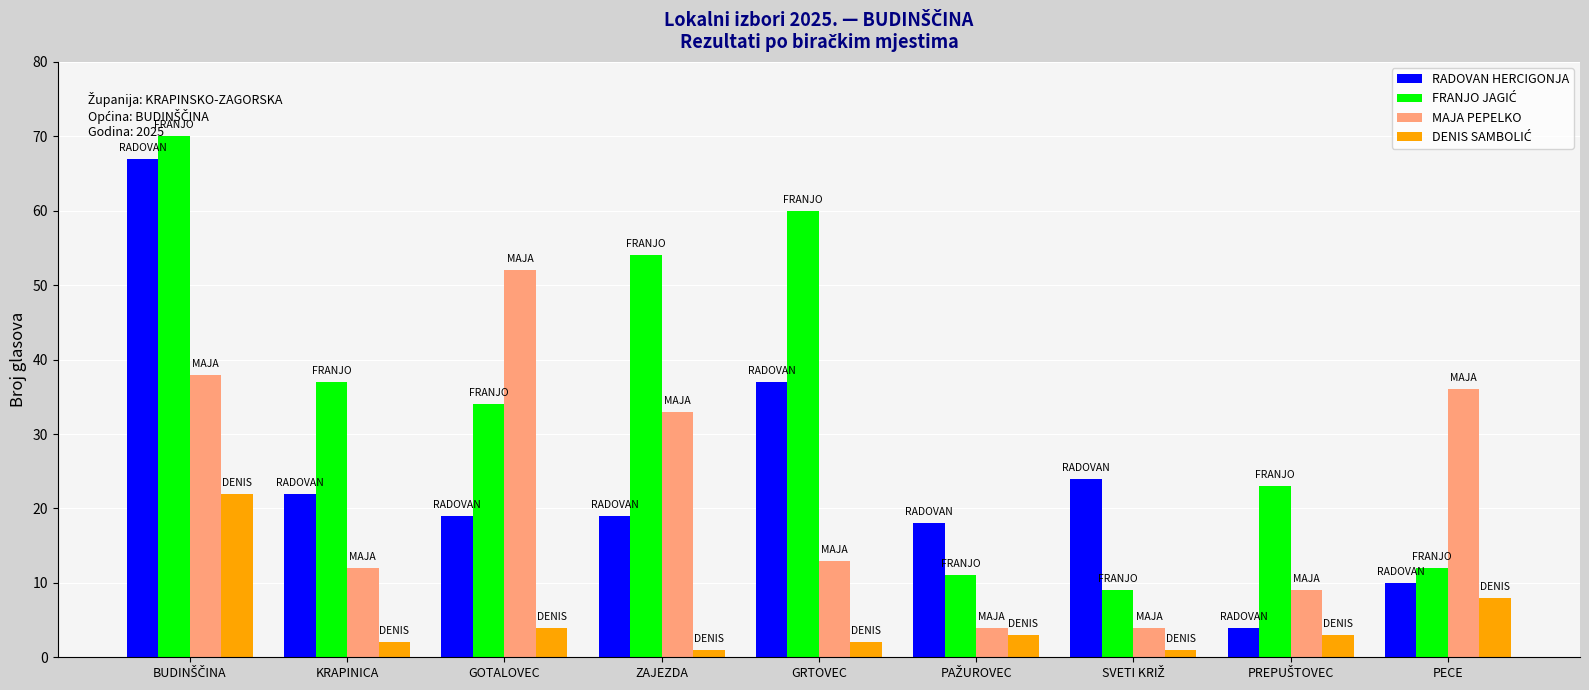

What position from the left is KRAPINICA?

2